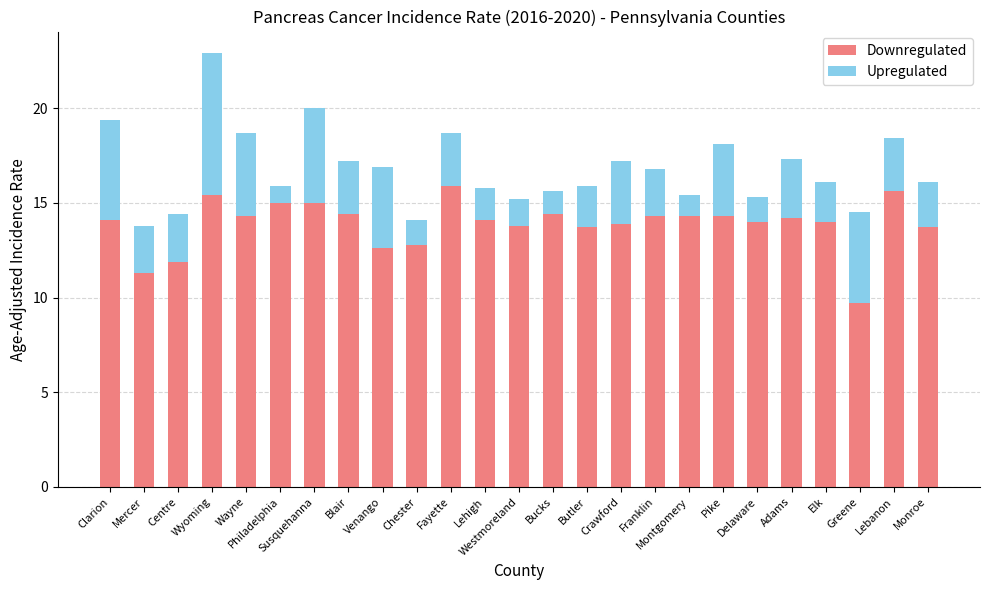

What is the difference between the maximum and minimum values in the Downregulated series?

6.2